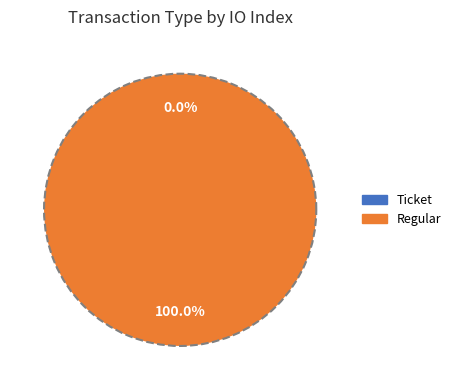

What percentage do Ticket and Regular together represent?

100.0%